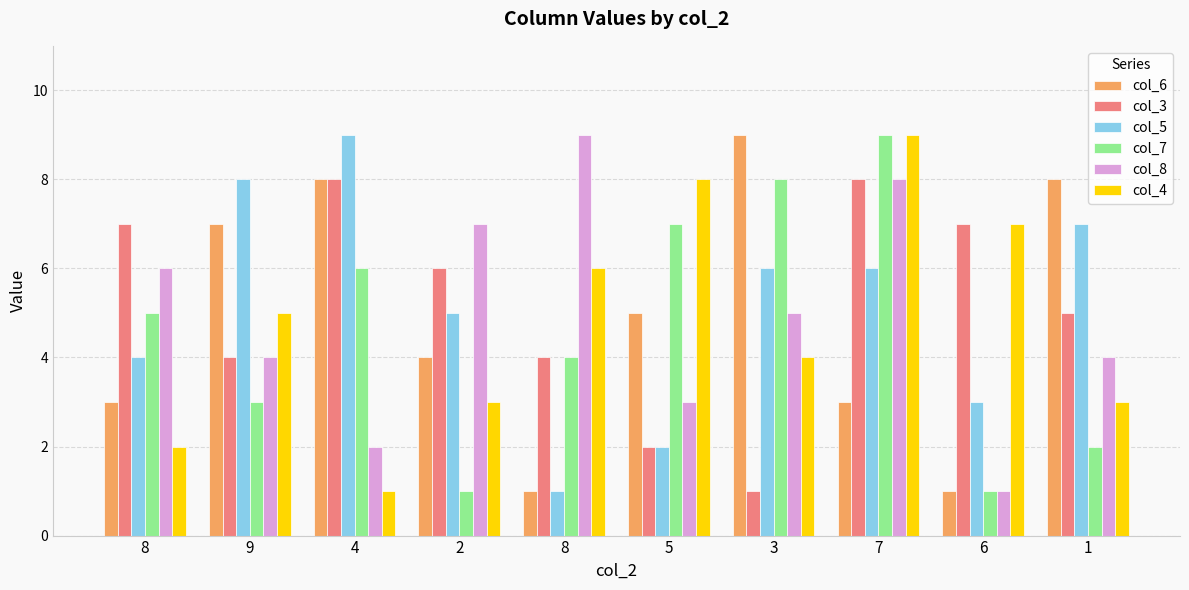

At which category is the sum across all series the highest?

7